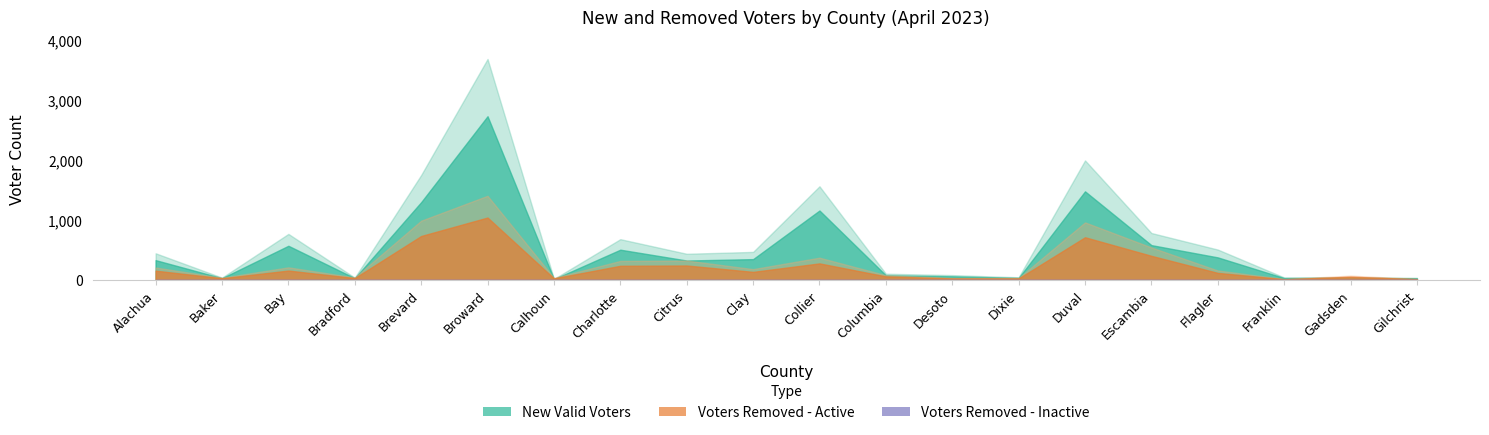

Where is the first local minimum for Voters Removed - Active?

Baker